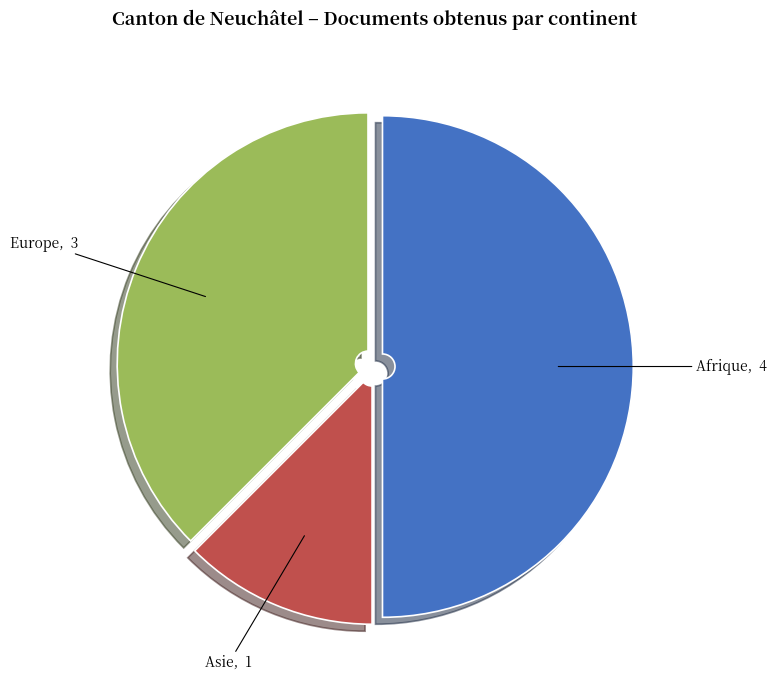

Does Europe account for over 50% of the chart?

No